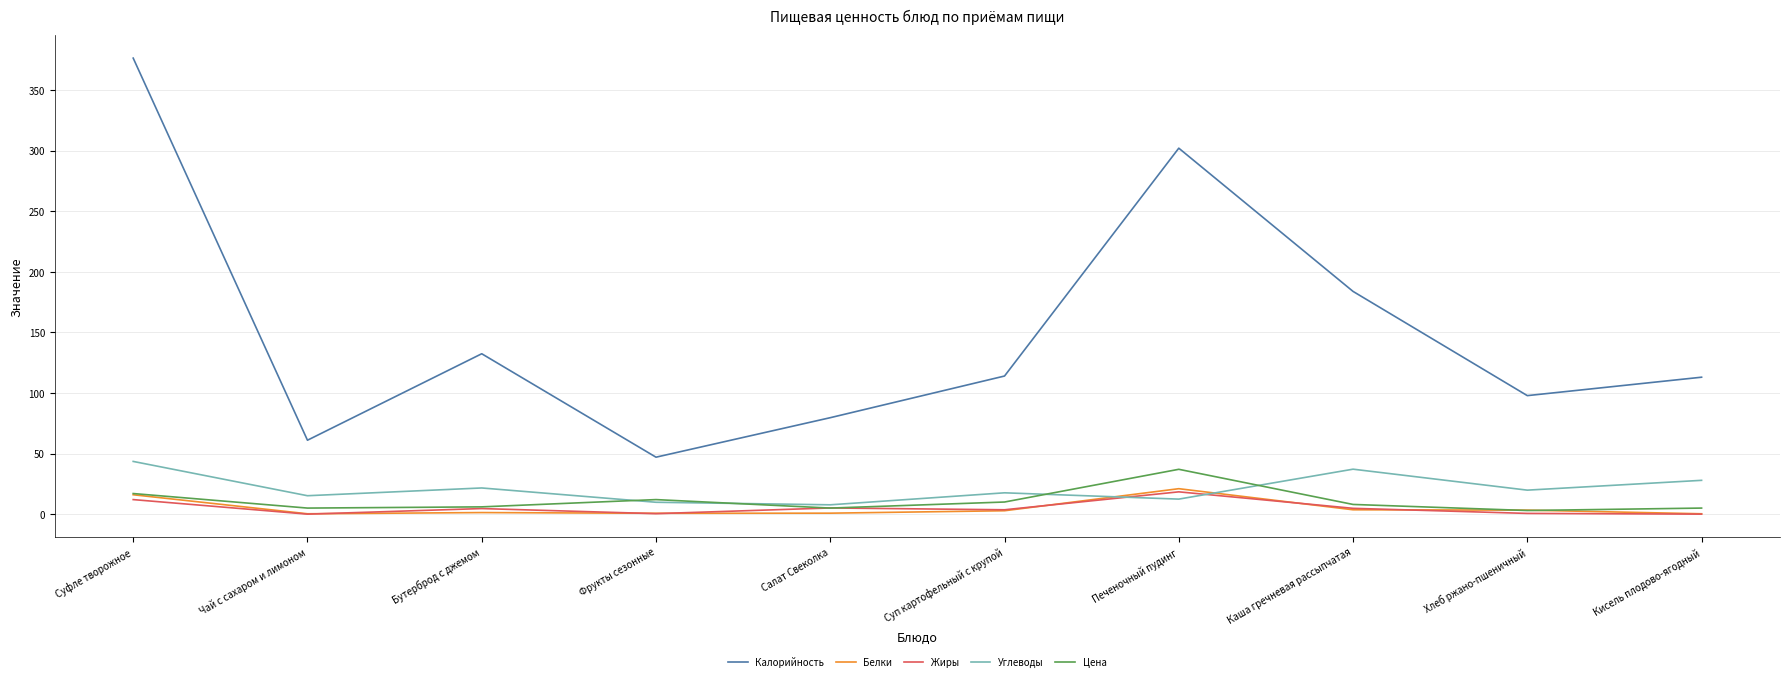

True or false: Жиры and Углеводы intersect in this chart.

True